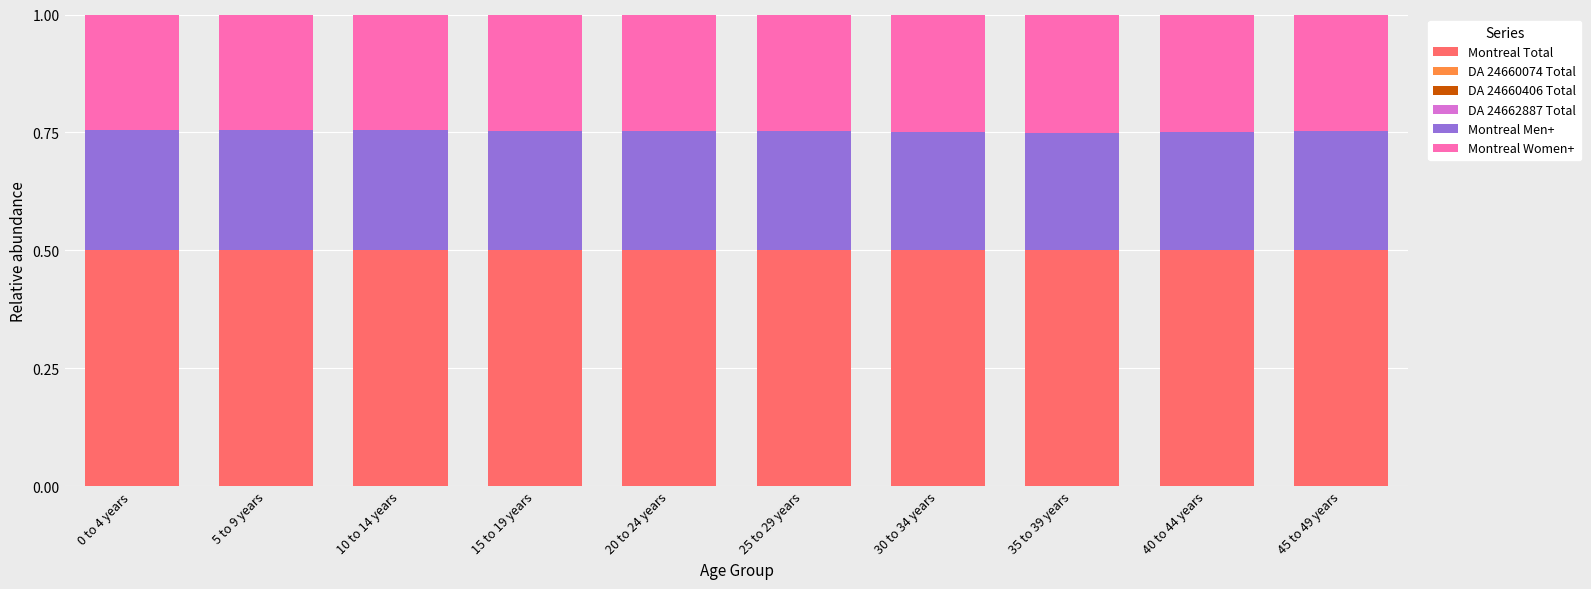

Is it true that Montreal Total equals 0.8 at 30 to 34 years?

False